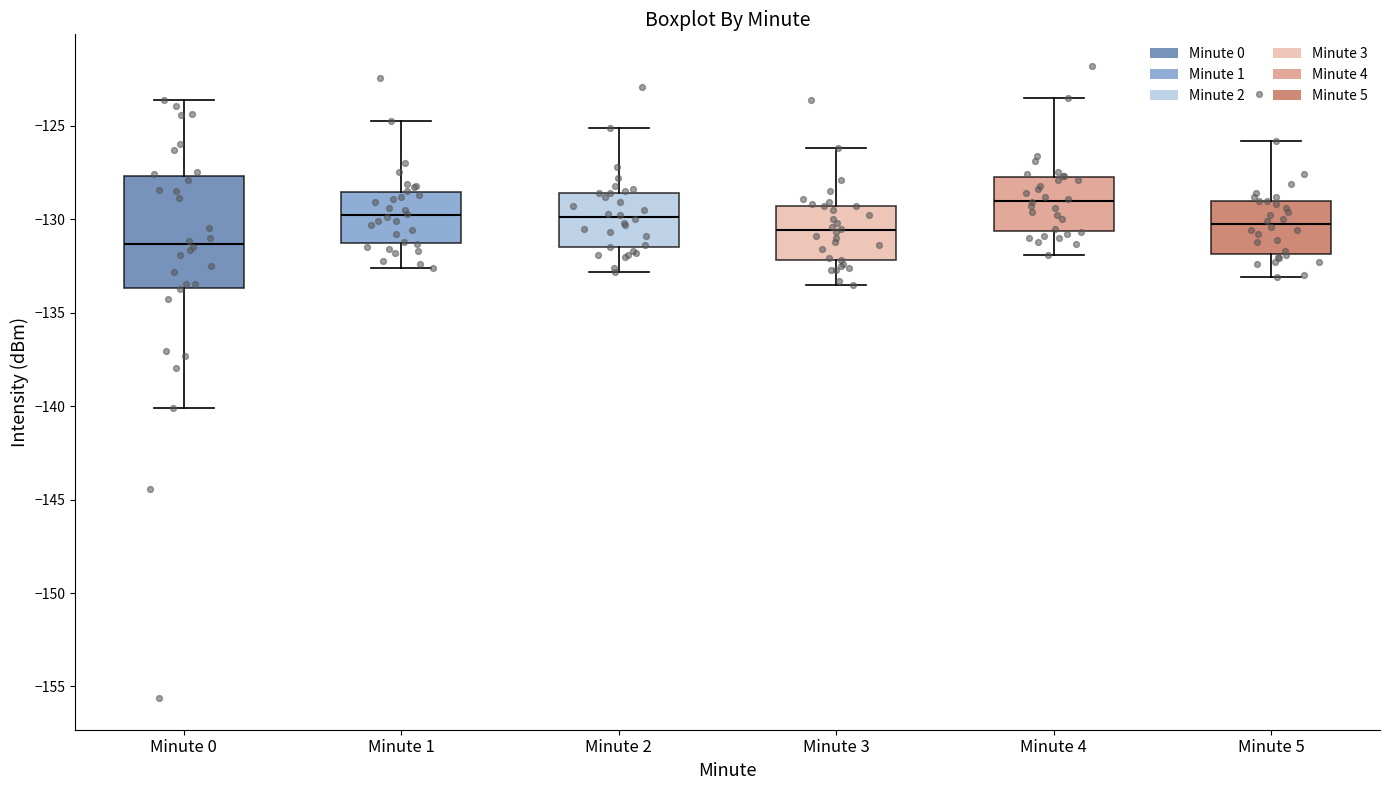

Reading left to right, transcribe this box plot: for each box, give where its median line is, the range the box spans, and where its two whiskers end, as read against the y-axis. The values are not printed on the chart, so give them approximately, as read against the axis.

Minute 0: median -131.5, box -133.5 to -127.5, whiskers -140.0 to -123.5
Minute 1: median -130.0, box -131.5 to -128.5, whiskers -132.5 to -125.0
Minute 2: median -130.0, box -131.5 to -128.5, whiskers -133.0 to -125.0
Minute 3: median -130.5, box -132.0 to -129.5, whiskers -133.5 to -126.0
Minute 4: median -129.0, box -130.5 to -127.5, whiskers -132.0 to -123.5
Minute 5: median -130.0, box -132.0 to -129.0, whiskers -133.0 to -126.0